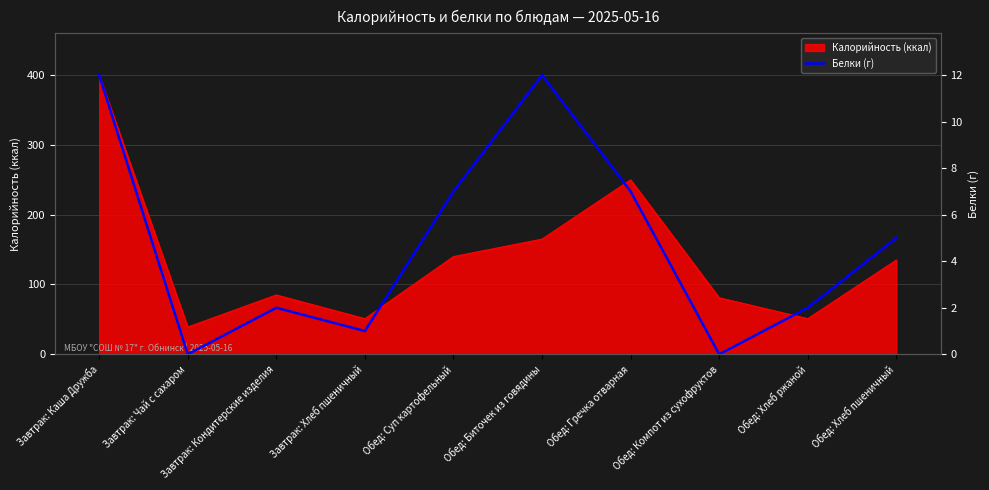

Count the number of values greater than 5.

4